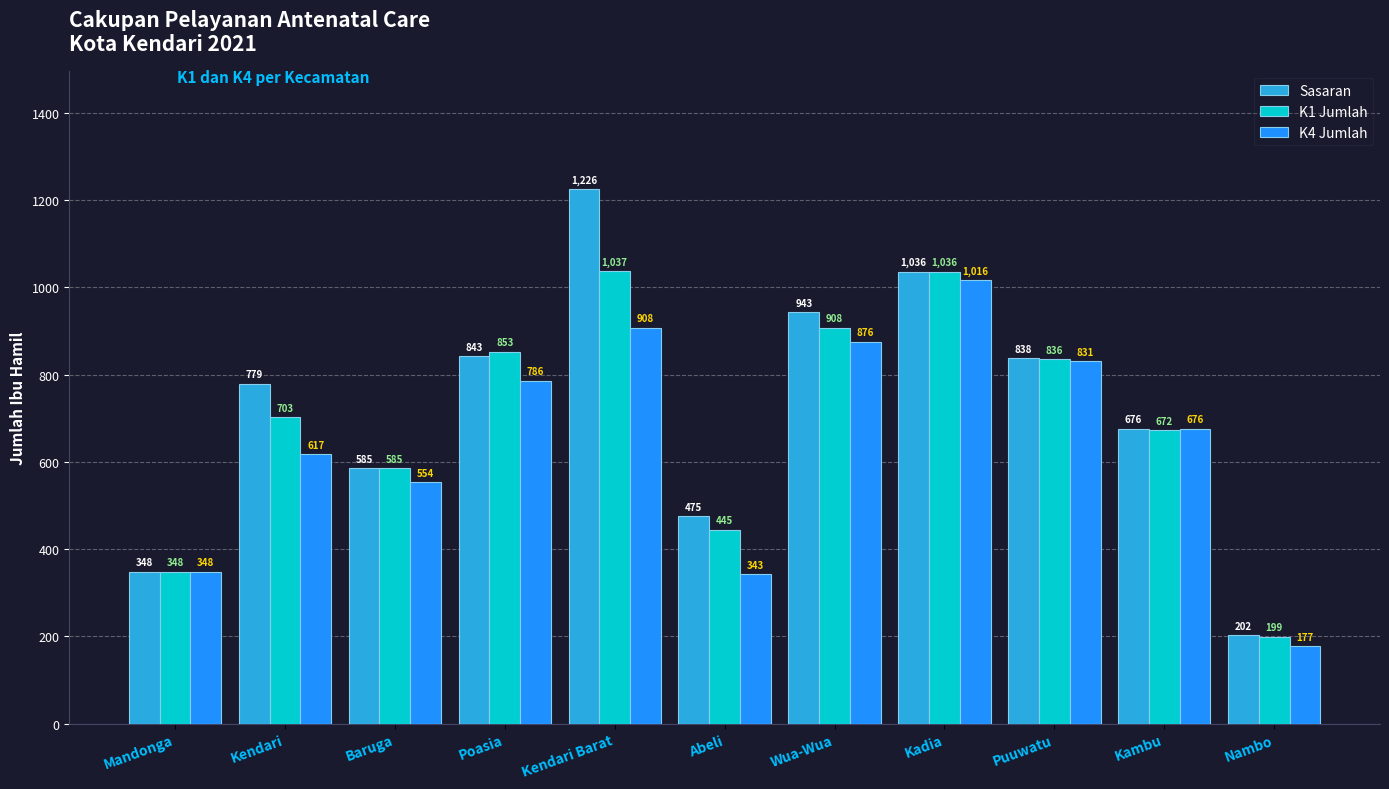

Reading left to right, list all the values displayed in this chart.

Sasaran: 348	779	585	843	1226	475	943	1036	838	676	202
K1 Jumlah: 348	703	585	853	1037	445	908	1036	836	672	199
K4 Jumlah: 348	617	554	786	908	343	876	1016	831	676	177